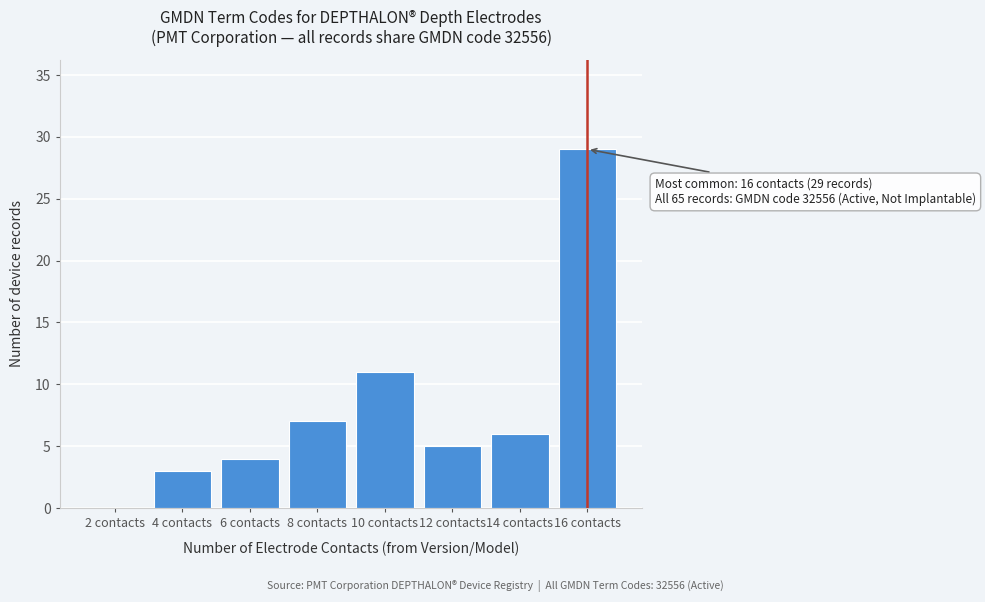

Reading left to right, transcribe all the data shown in this chart.

2 contacts=0	4 contacts=3	6 contacts=4	8 contacts=7	10 contacts=11	12 contacts=5	14 contacts=6	16 contacts=29